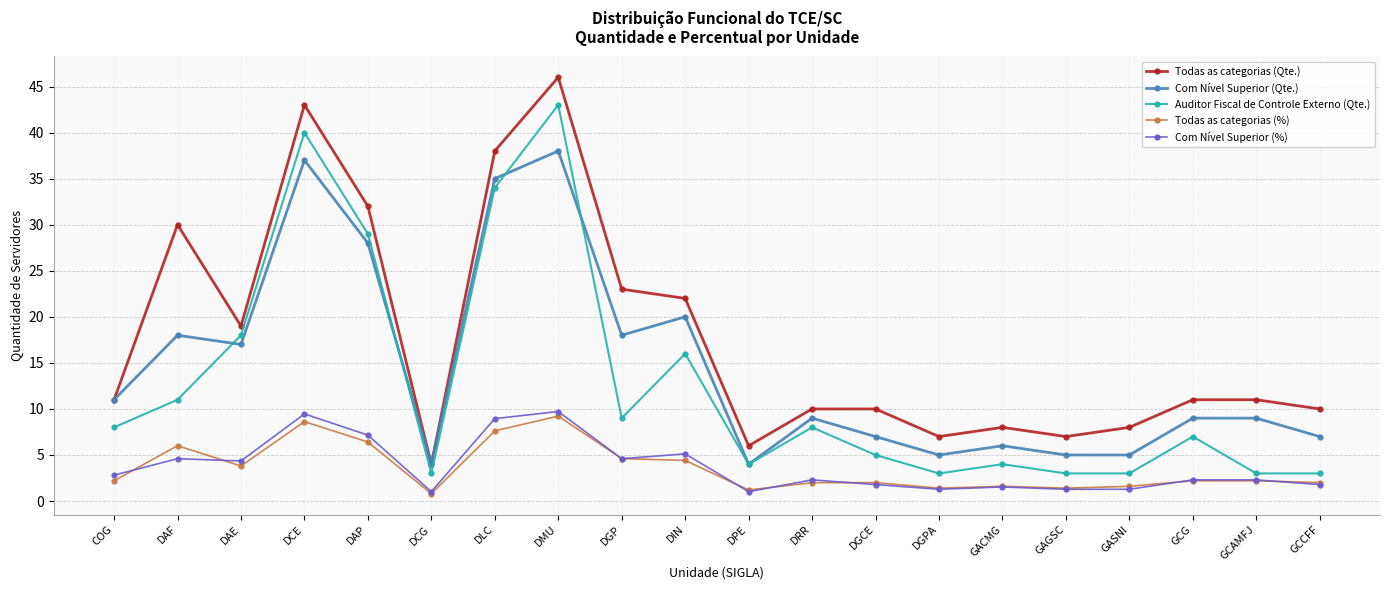

What is the approximate value of Auditor Fiscal de Controle Externo (Qte.) at DAF?

11.0